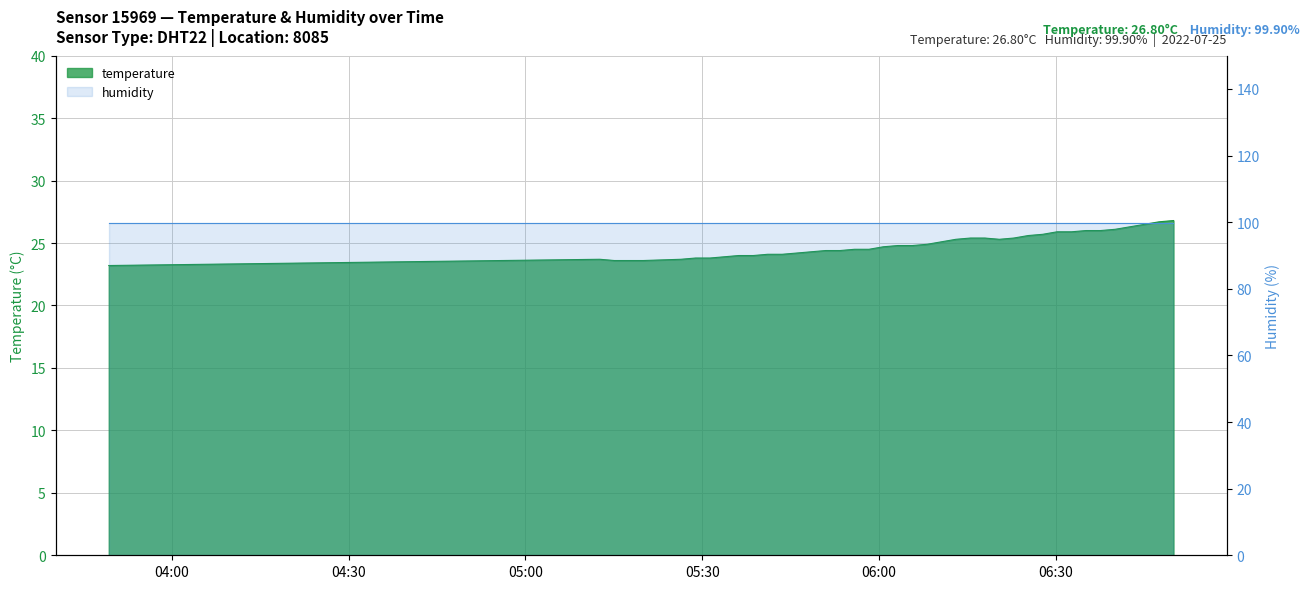

Reading left to right, extract all data points from this chart.

2022-07-25T03:49:16=23.2	2022-07-25T05:12:38=23.7	2022-07-25T05:15:05=23.6	2022-07-25T05:17:33=23.6	2022-07-25T05:20:00=23.6	2022-07-25T05:26:24=23.7	2022-07-25T05:28:52=23.8	2022-07-25T05:31:19=23.8	2022-07-25T05:33:46=23.9	2022-07-25T05:36:13=24.0	2022-07-25T05:38:41=24.0	2022-07-25T05:41:08=24.1	2022-07-25T05:43:35=24.1	2022-07-25T05:46:04=24.2	2022-07-25T05:48:31=24.3	2022-07-25T05:50:58=24.4	2022-07-25T05:53:25=24.4	2022-07-25T05:55:52=24.5	2022-07-25T05:58:19=24.5	2022-07-25T06:00:45=24.7	2022-07-25T06:03:14=24.8	2022-07-25T06:05:42=24.8	2022-07-25T06:08:11=24.9	2022-07-25T06:10:38=25.1	2022-07-25T06:13:05=25.3	2022-07-25T06:15:32=25.4	2022-07-25T06:17:59=25.4	2022-07-25T06:20:27=25.3	2022-07-25T06:22:54=25.4	2022-07-25T06:25:21=25.6	2022-07-25T06:27:49=25.7	2022-07-25T06:30:15=25.9	2022-07-25T06:32:42=25.9	2022-07-25T06:35:09=26.0	2022-07-25T06:37:38=26.0	2022-07-25T06:40:06=26.1	2022-07-25T06:42:37=26.3	2022-07-25T06:45:07=26.5	2022-07-25T06:47:34=26.7	2022-07-25T06:50:01=26.8